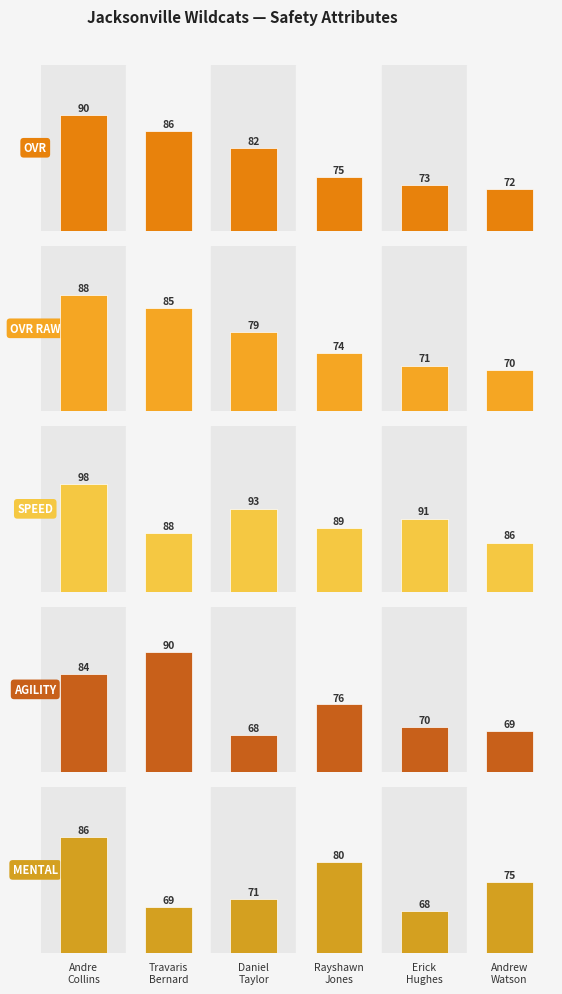

At how many categories does at least one series exceed 94?

1